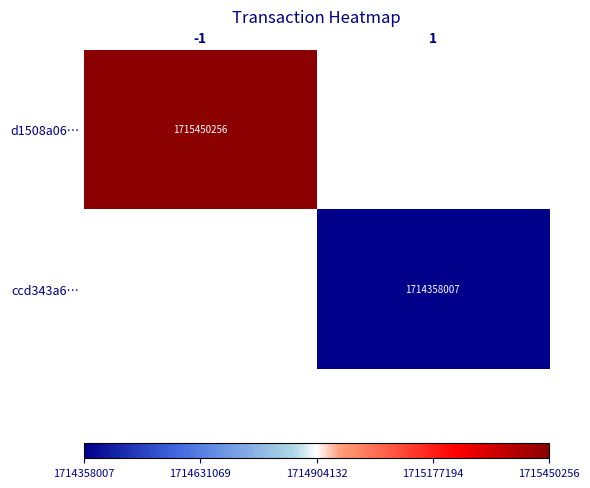

The value of ccd343a6… at 1 is 2228926371.7. True or false?

False